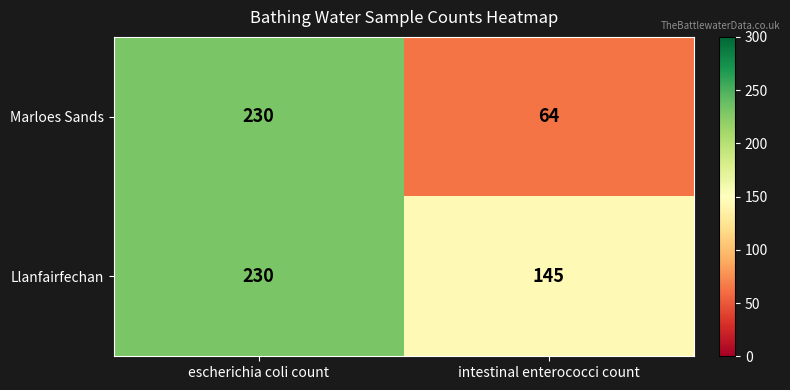

Which series has the largest total across all categories?

Llanfairfechan